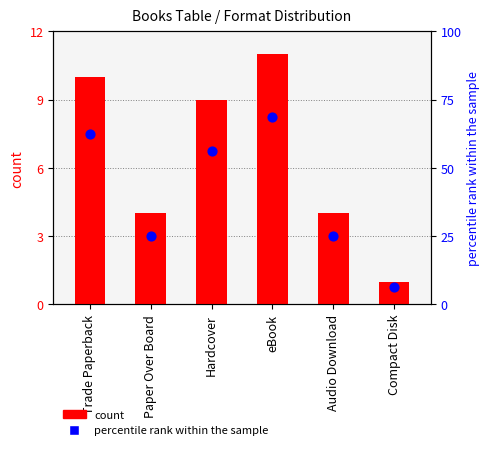

What are all the series names shown in the legend?

count, percentile rank within the sample